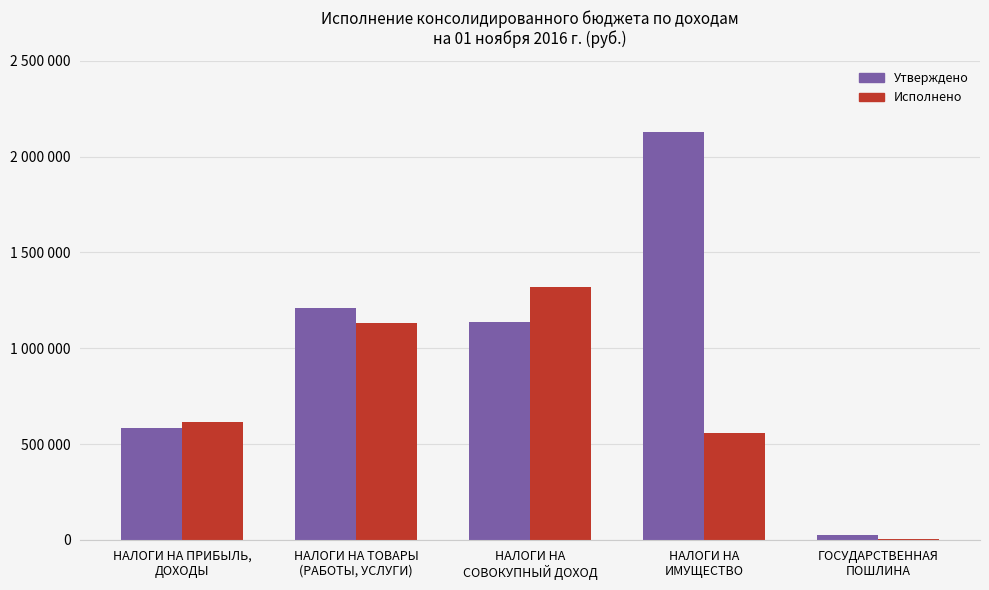

Reading left to right, transcribe all the data shown in this chart.

Утверждено: НАЛОГИ НА ПРИБЫЛЬ,
ДОХОДЫ=583900.0	НАЛОГИ НА ТОВАРЫ
(РАБОТЫ, УСЛУГИ)=1212300.0	НАЛОГИ НА
СОВОКУПНЫЙ ДОХОД=1138100.0	НАЛОГИ НА
ИМУЩЕСТВО=2128700.0	ГОСУДАРСТВЕННАЯ
ПОШЛИНА=26600.0
Исполнено: НАЛОГИ НА ПРИБЫЛЬ,
ДОХОДЫ=612979.3	НАЛОГИ НА ТОВАРЫ
(РАБОТЫ, УСЛУГИ)=1129690.5	НАЛОГИ НА
СОВОКУПНЫЙ ДОХОД=1320406.7	НАЛОГИ НА
ИМУЩЕСТВО=558117.7	ГОСУДАРСТВЕННАЯ
ПОШЛИНА=4570.0